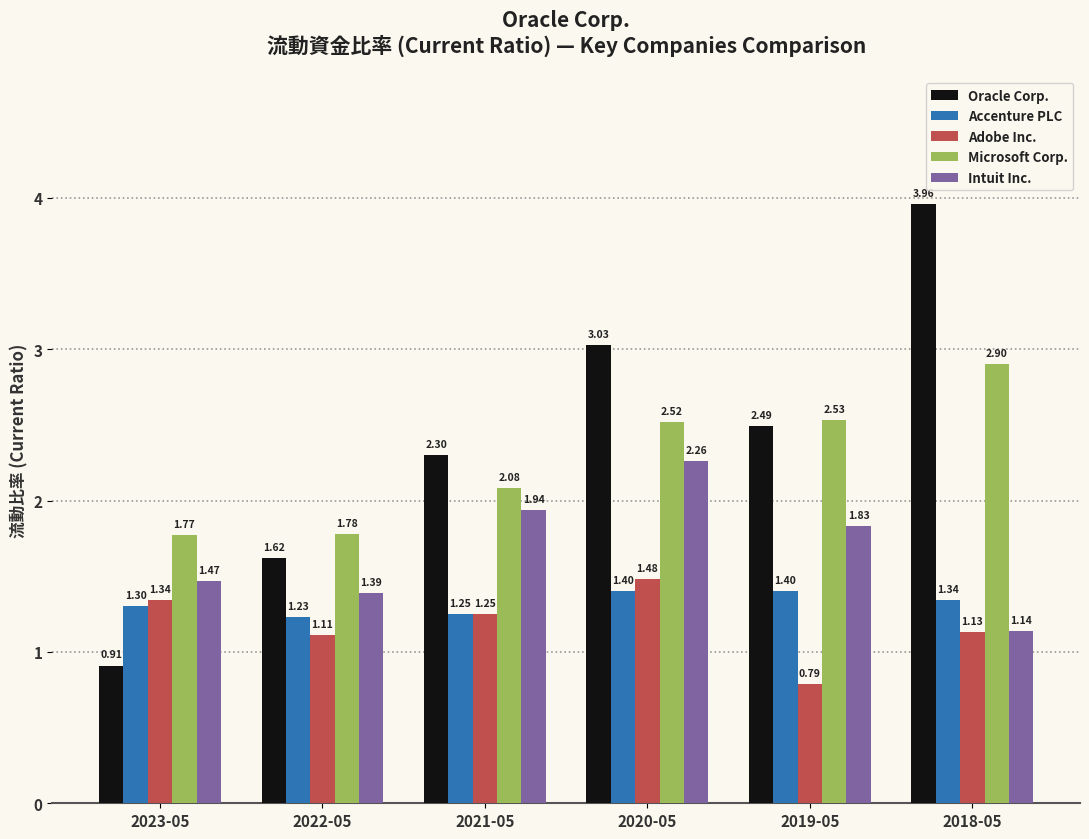

At which label does Adobe Inc. reach its peak?

2020-05